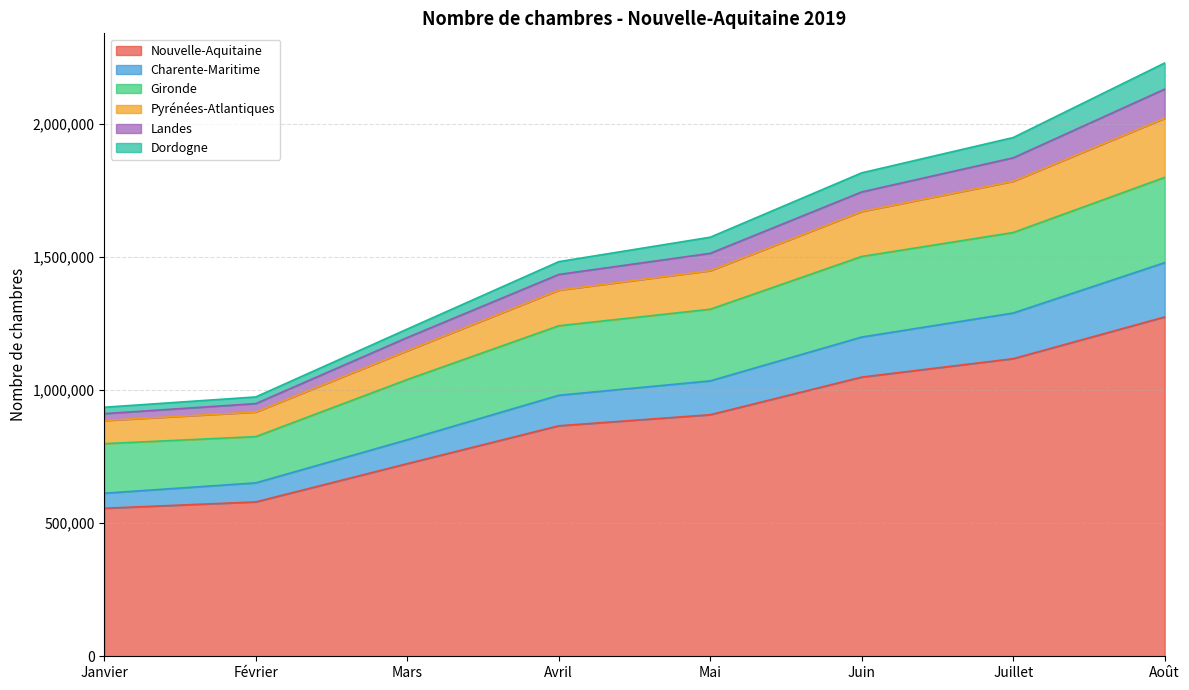

True or false: Landes and Pyrénées-Atlantiques intersect in this chart.

False